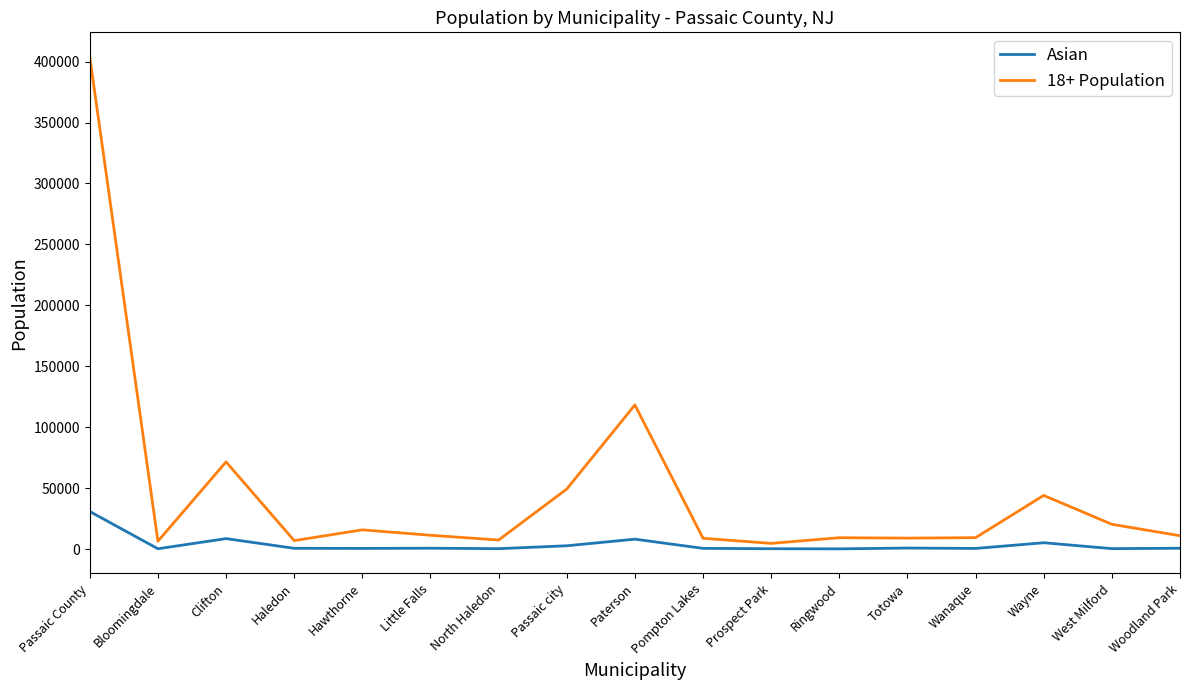

What are all the series names shown in the legend?

Asian, 18+ Population